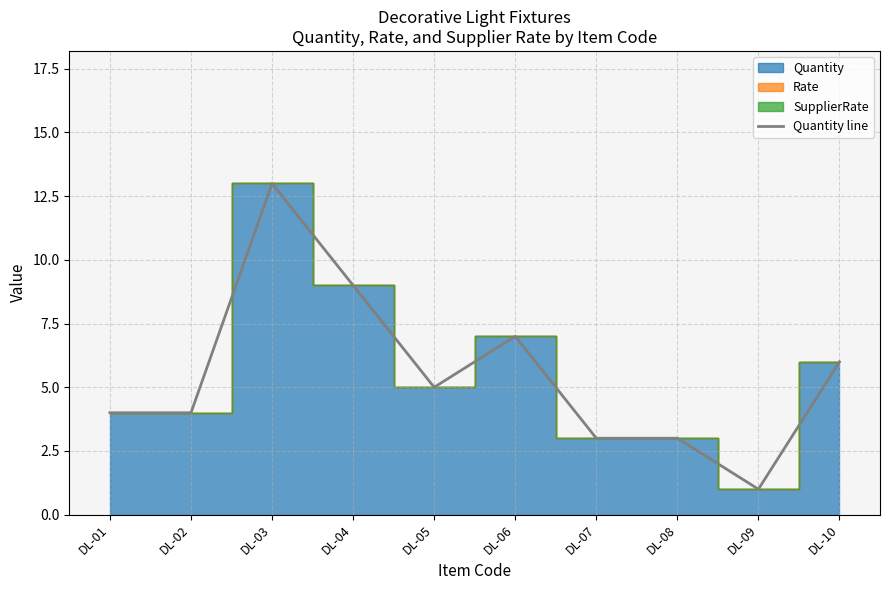

Which has a higher value, DL-07 or DL-09?

DL-07